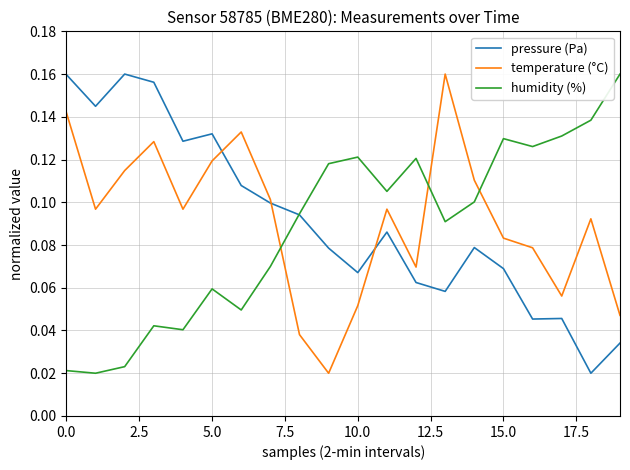

Is this an area chart (filled region under the line)?

No